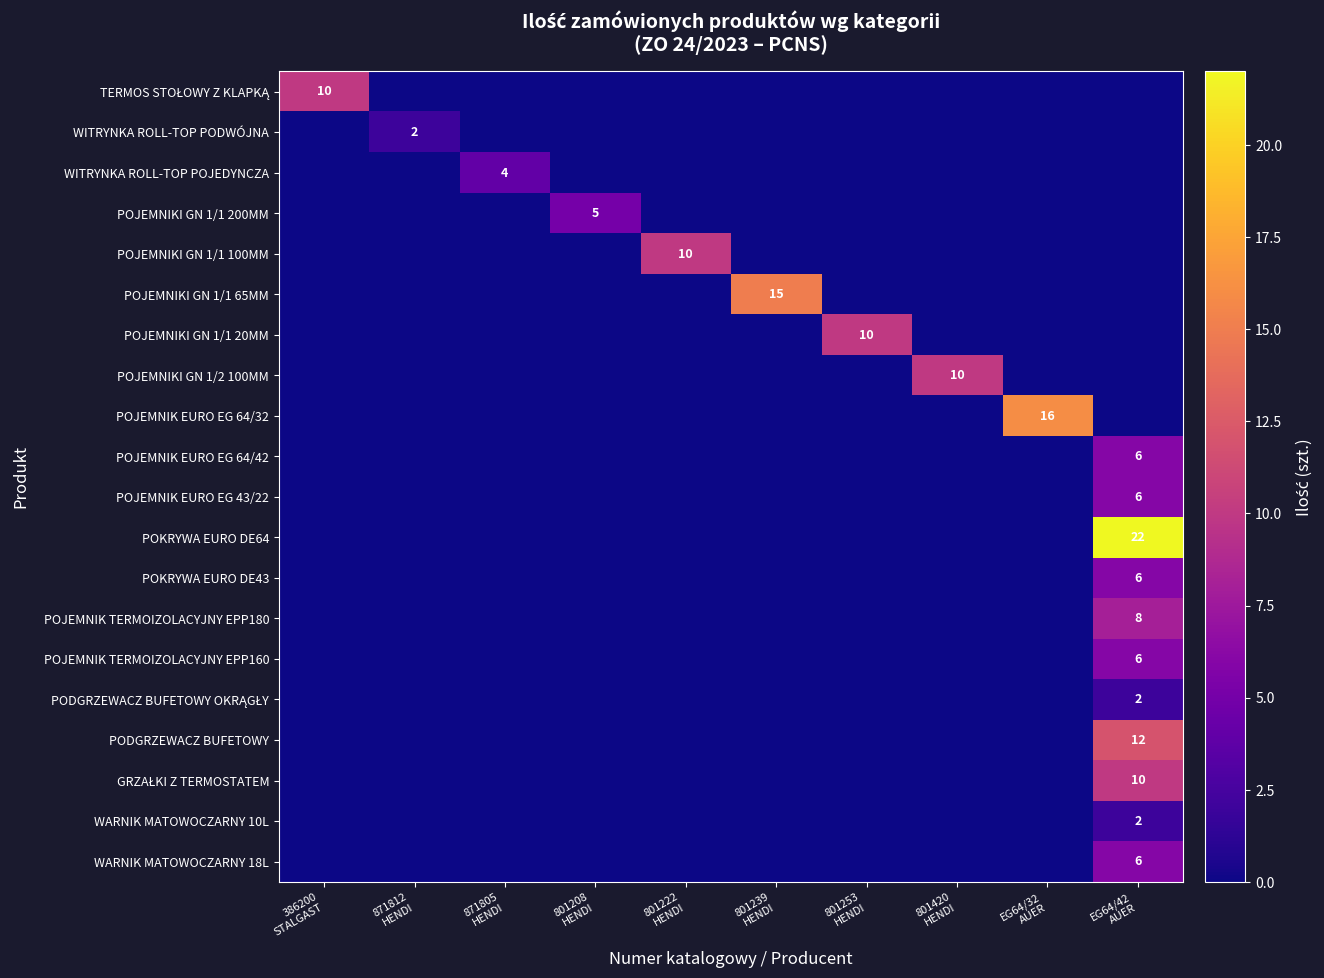

List the series in order of their peak value, highest first.

POKRYWA EURO DE64, POJEMNIK EURO EG 64/32, POJEMNIKI GN 1/1 65MM, PODGRZEWACZ BUFETOWY, TERMOS STOŁOWY Z KLAPKĄ, POJEMNIKI GN 1/1 100MM, POJEMNIKI GN 1/1 20MM, POJEMNIKI GN 1/2 100MM, GRZAŁKI Z TERMOSTATEM, POJEMNIK TERMOIZOLACYJNY EPP180, POJEMNIK EURO EG 64/42, POJEMNIK EURO EG 43/22, POKRYWA EURO DE43, POJEMNIK TERMOIZOLACYJNY EPP160, WARNIK MATOWOCZARNY 18L, POJEMNIKI GN 1/1 200MM, WITRYNKA ROLL-TOP POJEDYNCZA, WITRYNKA ROLL-TOP PODWÓJNA, PODGRZEWACZ BUFETOWY OKRĄGŁY, WARNIK MATOWOCZARNY 10L